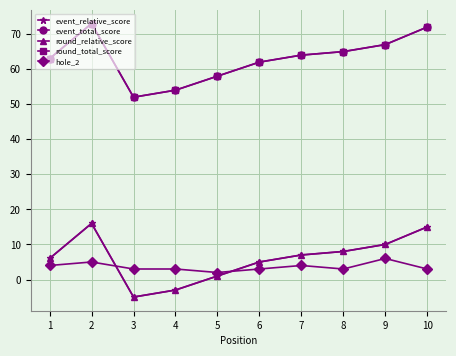

Does the chart have visible grid lines?

Yes